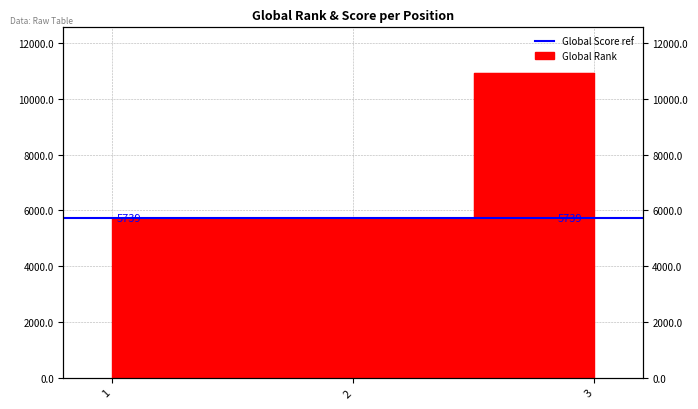

Between 2 and 3, which is larger?

3